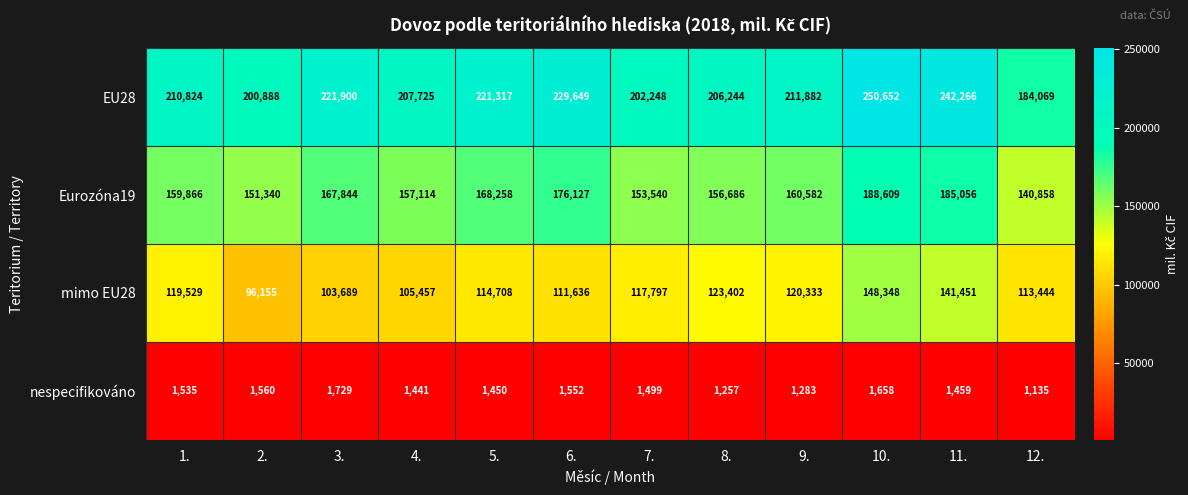

At which label does nespecifikováno reach its peak?

3.